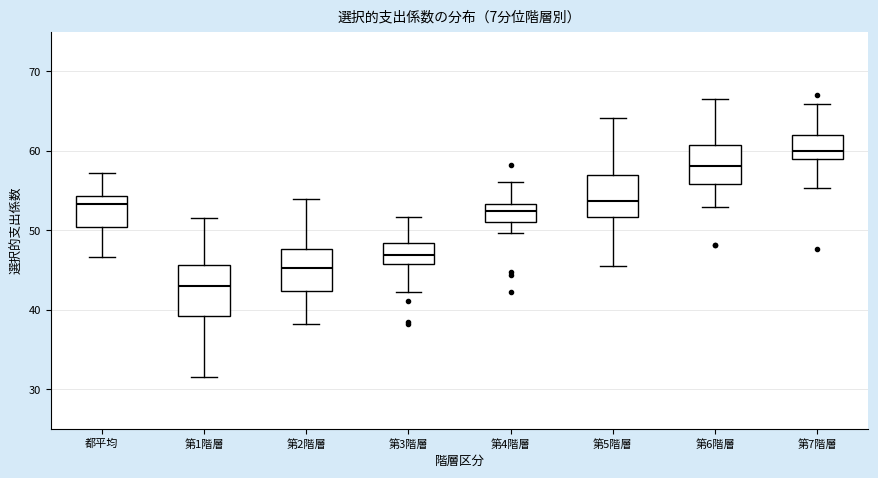

Where does the lower whisker of the box for 第2階層 end on the y-axis? The values are not printed on the chart, so give them approximately, as read against the axis.

38